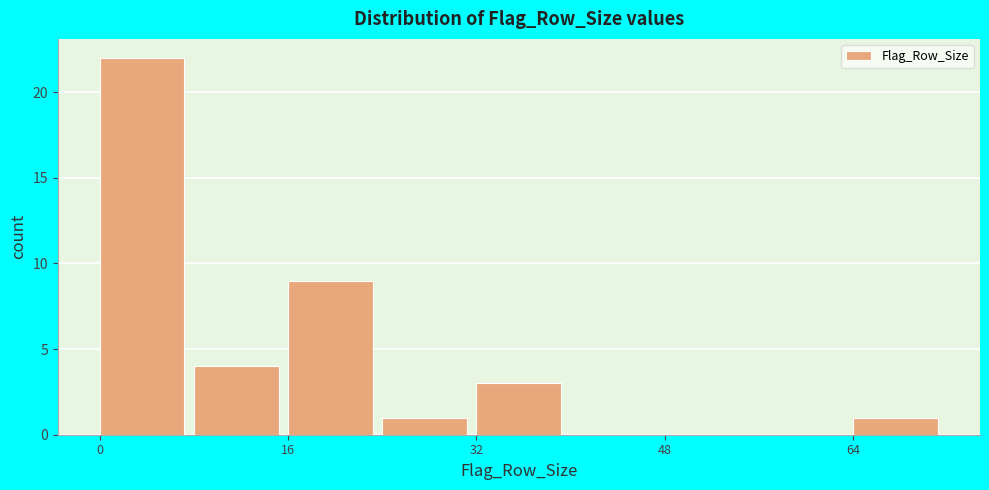

Reading left to right, list every bar in this chart as the range it spans on the x-axis followed by its height. The values are not printed on the chart, so give them approximately, as read against the axis.

0 to 8: 22
8 to 16: 4
16 to 24: 9
24 to 32: 1
32 to 40: 3
40 to 48: 0
48 to 56: 0
56 to 64: 0
64 to 72: 1